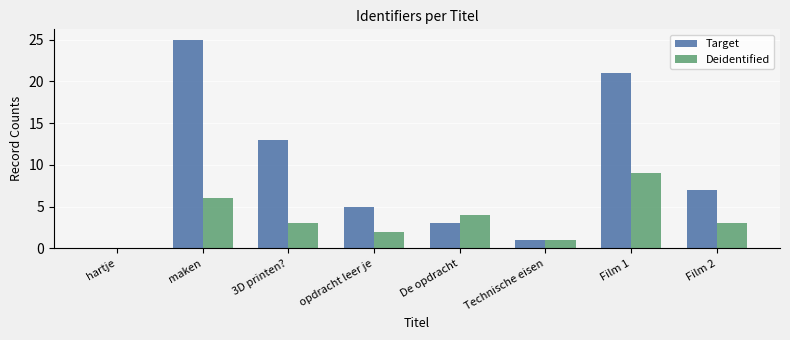

Which category has the highest value in the Deidentified series?

Film 1